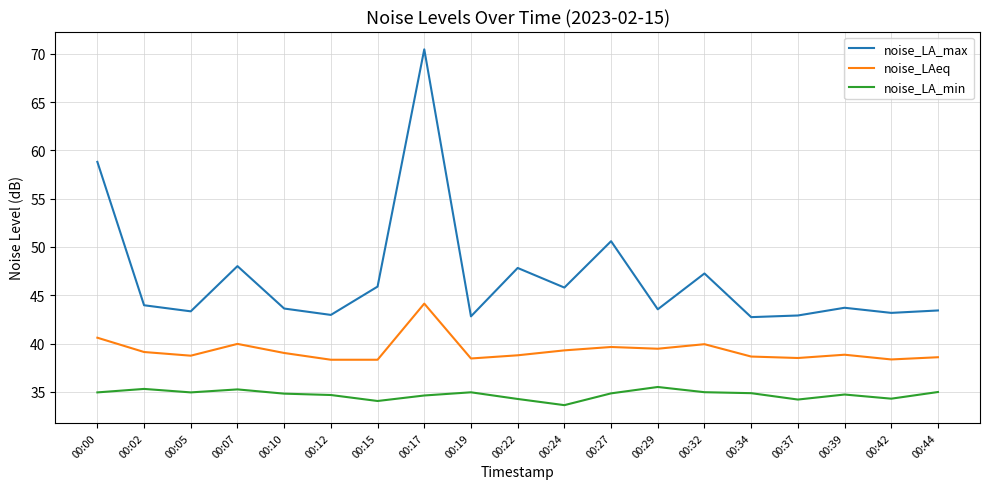

What is the difference between the maximum and minimum values in the noise_LAeq series?

5.8